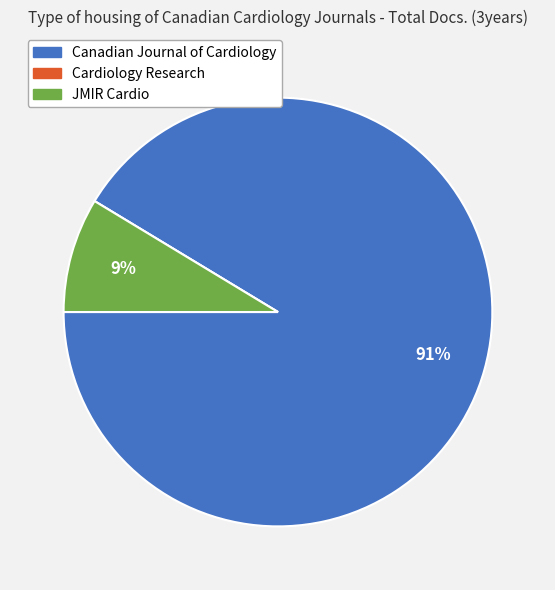

Which slice is the largest?

Canadian Journal of Cardiology